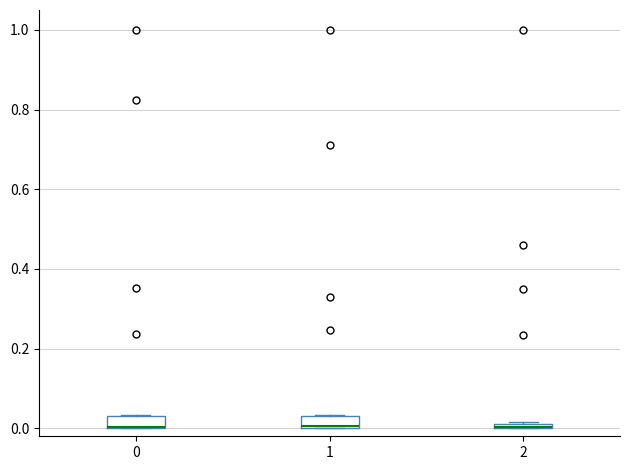

Where is the upper edge of the box at x = 0 on the y-axis? The values are not printed on the chart, so give them approximately, as read against the axis.

0.02